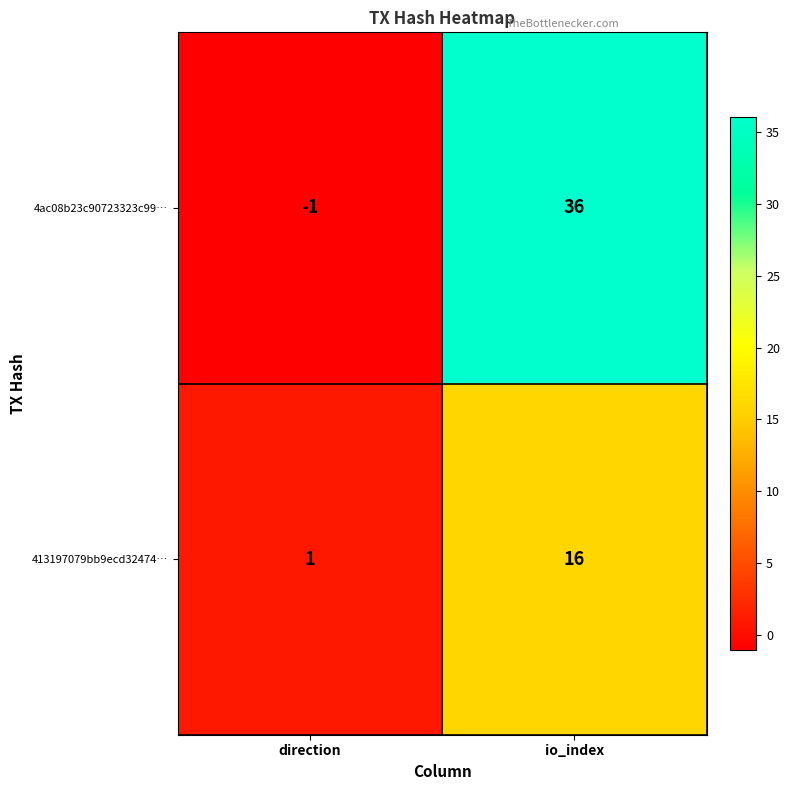

What is the sum of all 413197079bb9ecd32474… values?

17